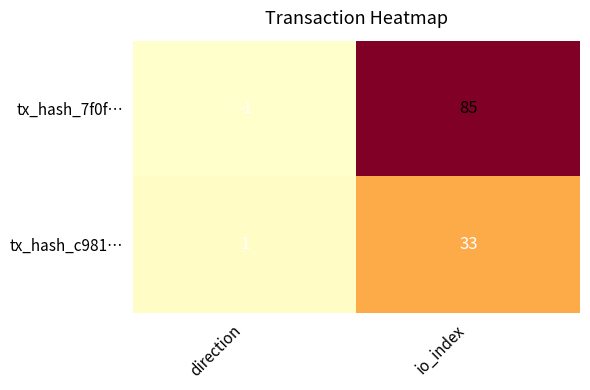

The value of tx_hash_c981… at direction is 0. True or false?

False